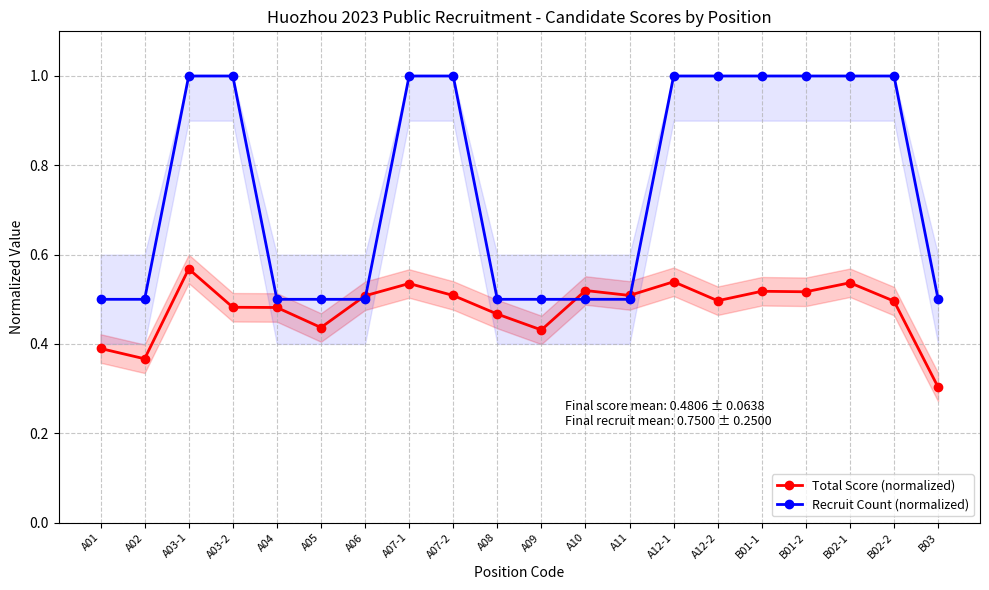

Rank the series by their maximum value, from lowest to highest.

Total Score (normalized), Recruit Count (normalized)